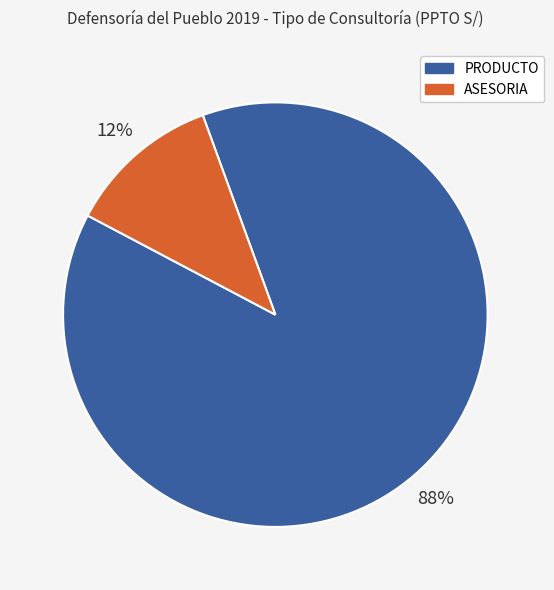

Do PRODUCTO and ASESORIA together represent more than half of the pie?

Yes